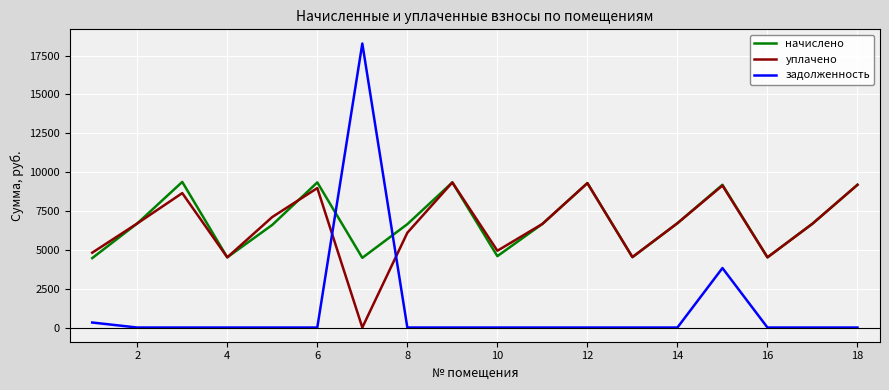

True or false: начислено has more than 0 interior local peaks.

True